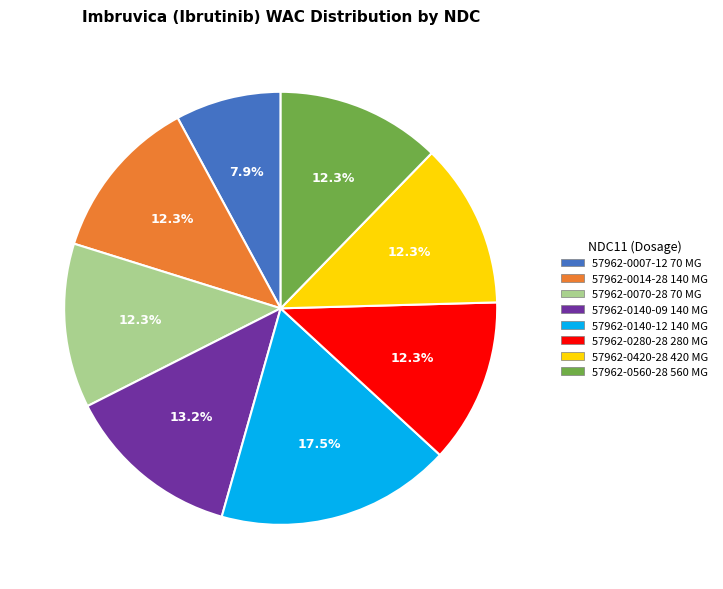

Which has a higher value, 57962-0014-28 140 MG or 57962-0140-09 140 MG?

57962-0140-09 140 MG